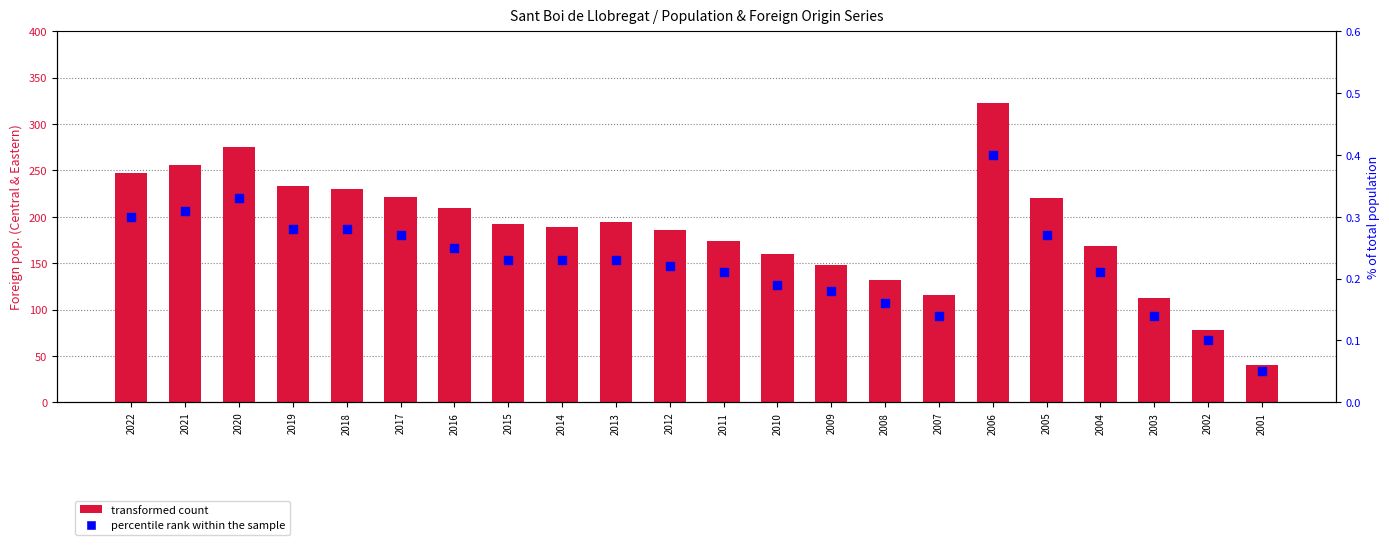

Which series contains the highest Y value?

transformed count